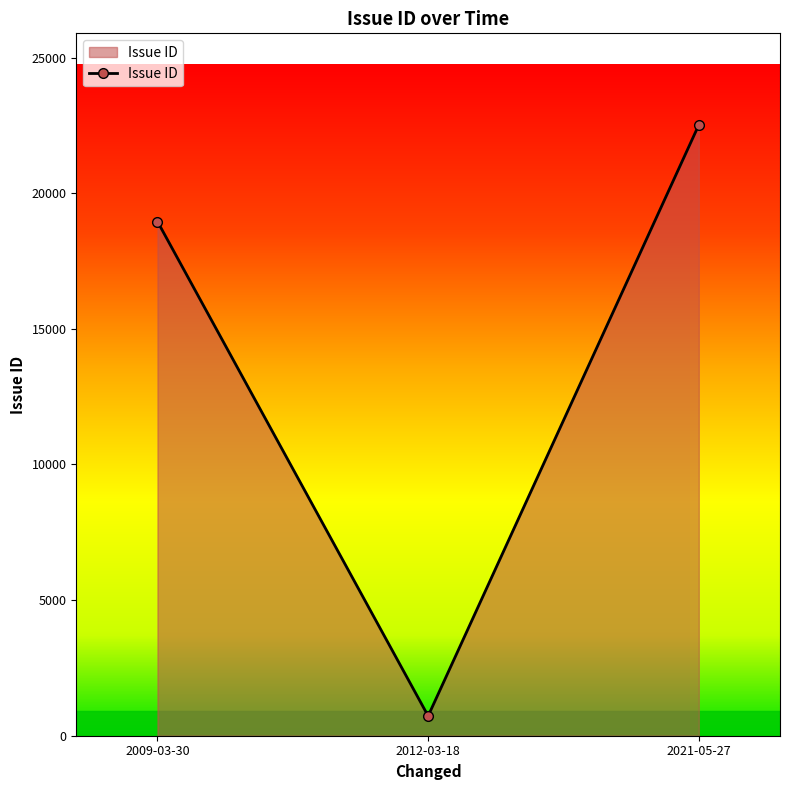

How many lines are shown in the chart?

1